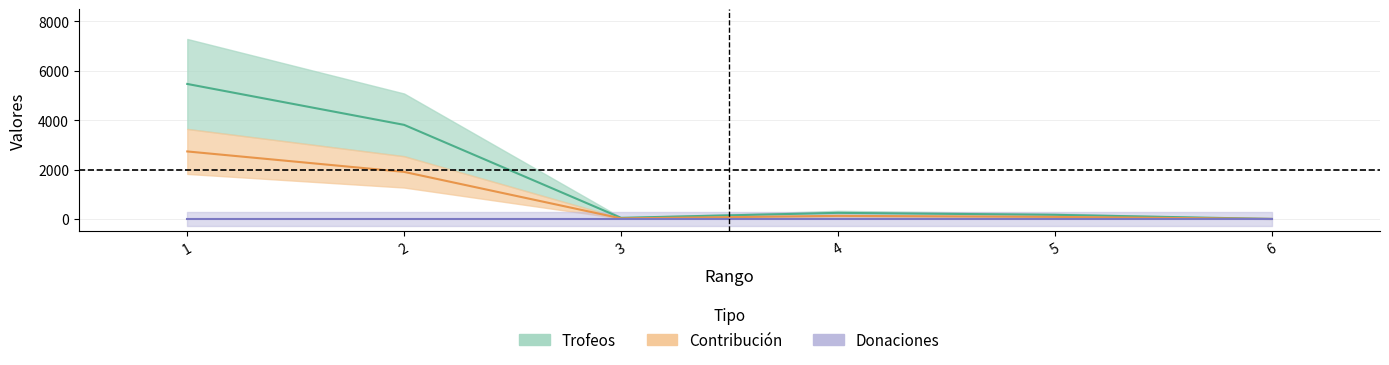

What is the value of the Contribución point at the 5th from the left?

82.5